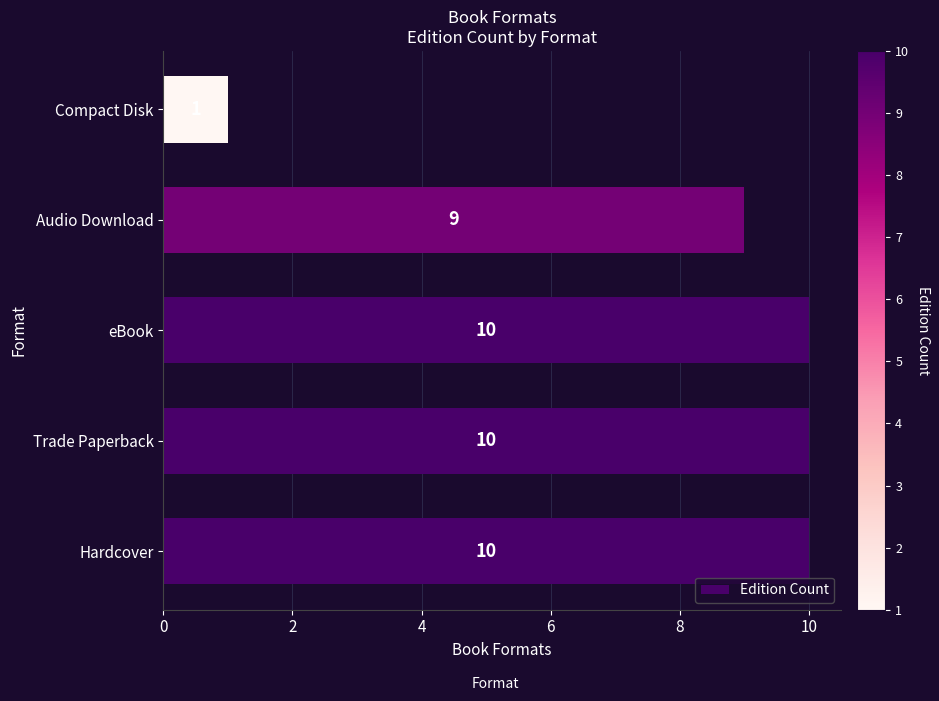

How many values are between 9 and 10?

4